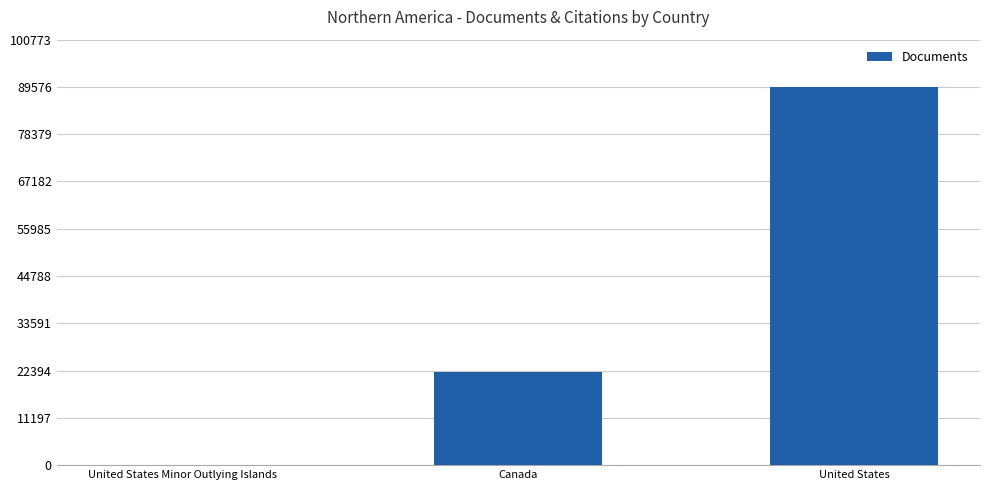

What is the sum of all values?

111748